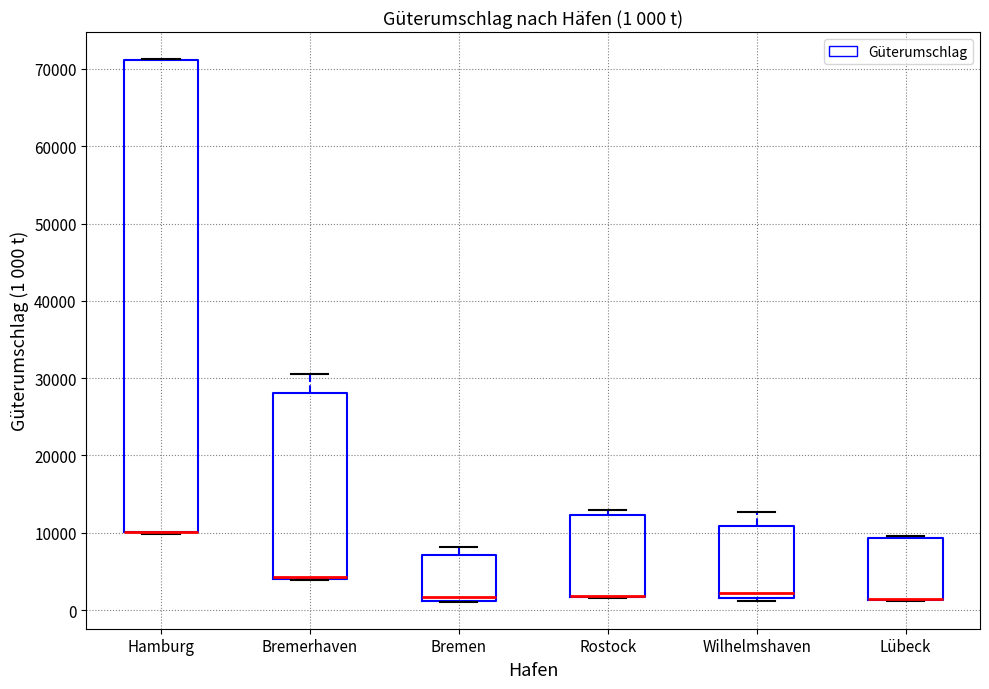

Which box is the tallest, from its lower edge to its upper edge?

Hamburg